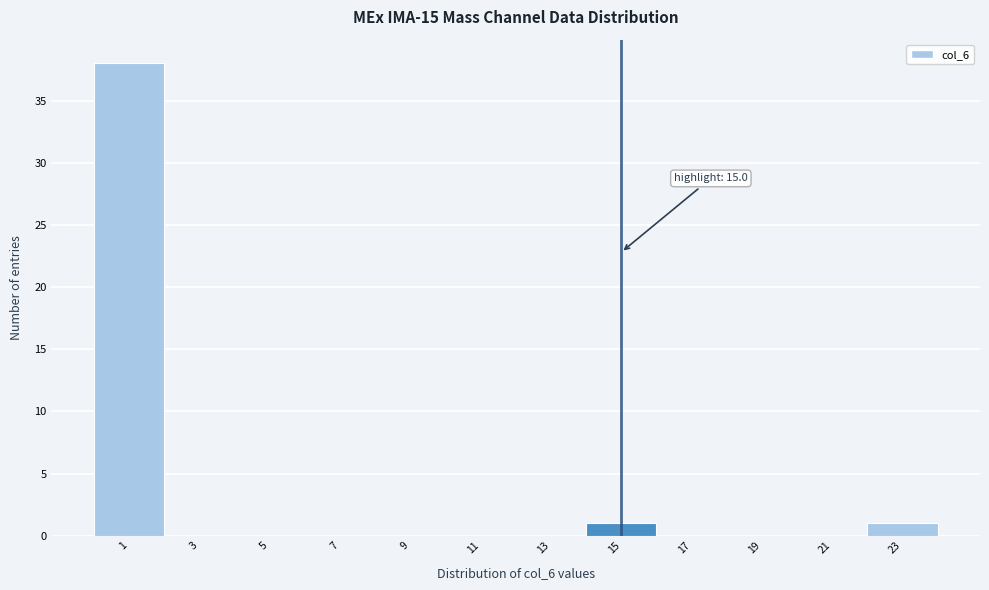

Over which range of the x-axis is the bar tallest?

0 to 2